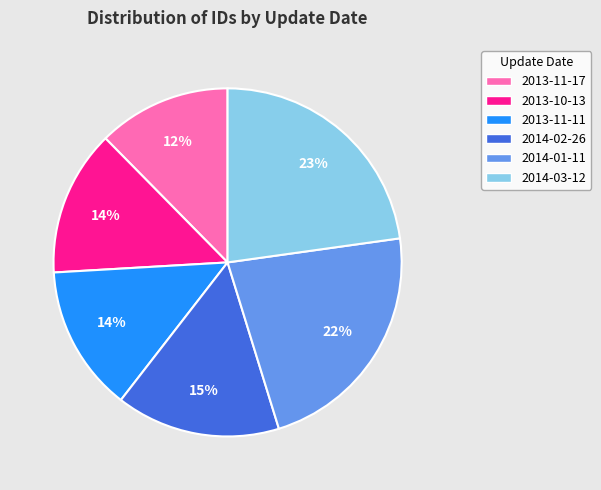

What percentage is the 2014-03-12 slice, to the nearest percent?

23%